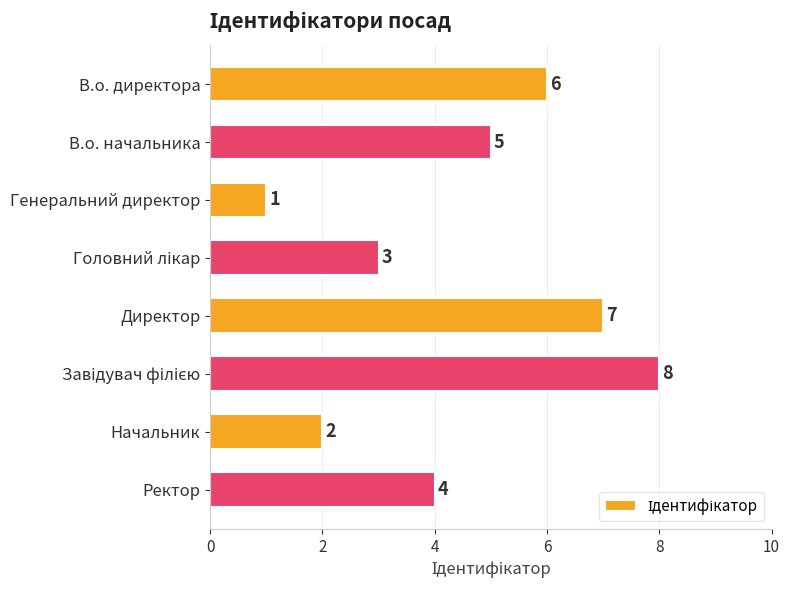

What is the sum of all values?

36